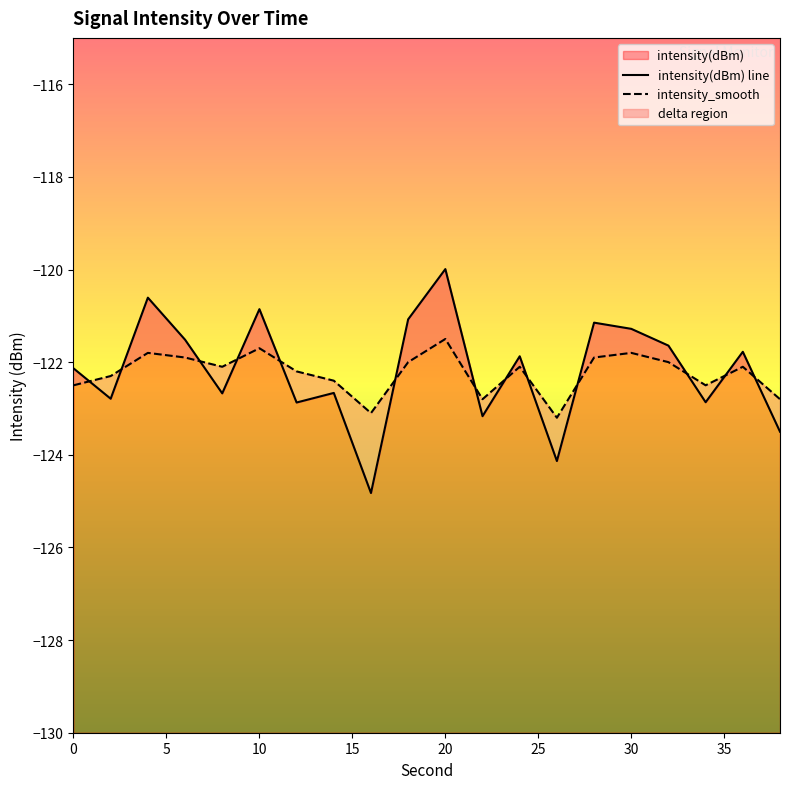

Which series has the largest range (max minus min)?

intensity(dBm) line